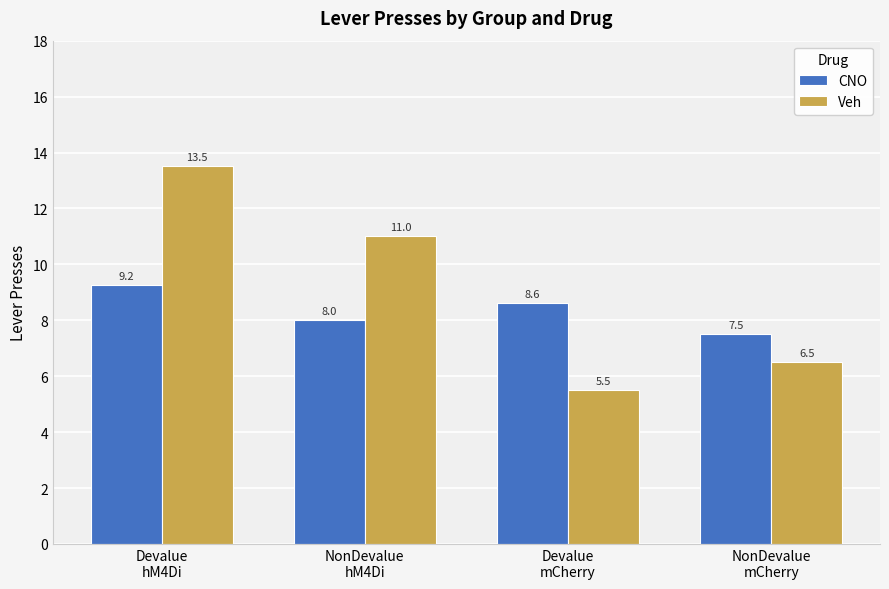

What is the average value of the Veh series?

9.1